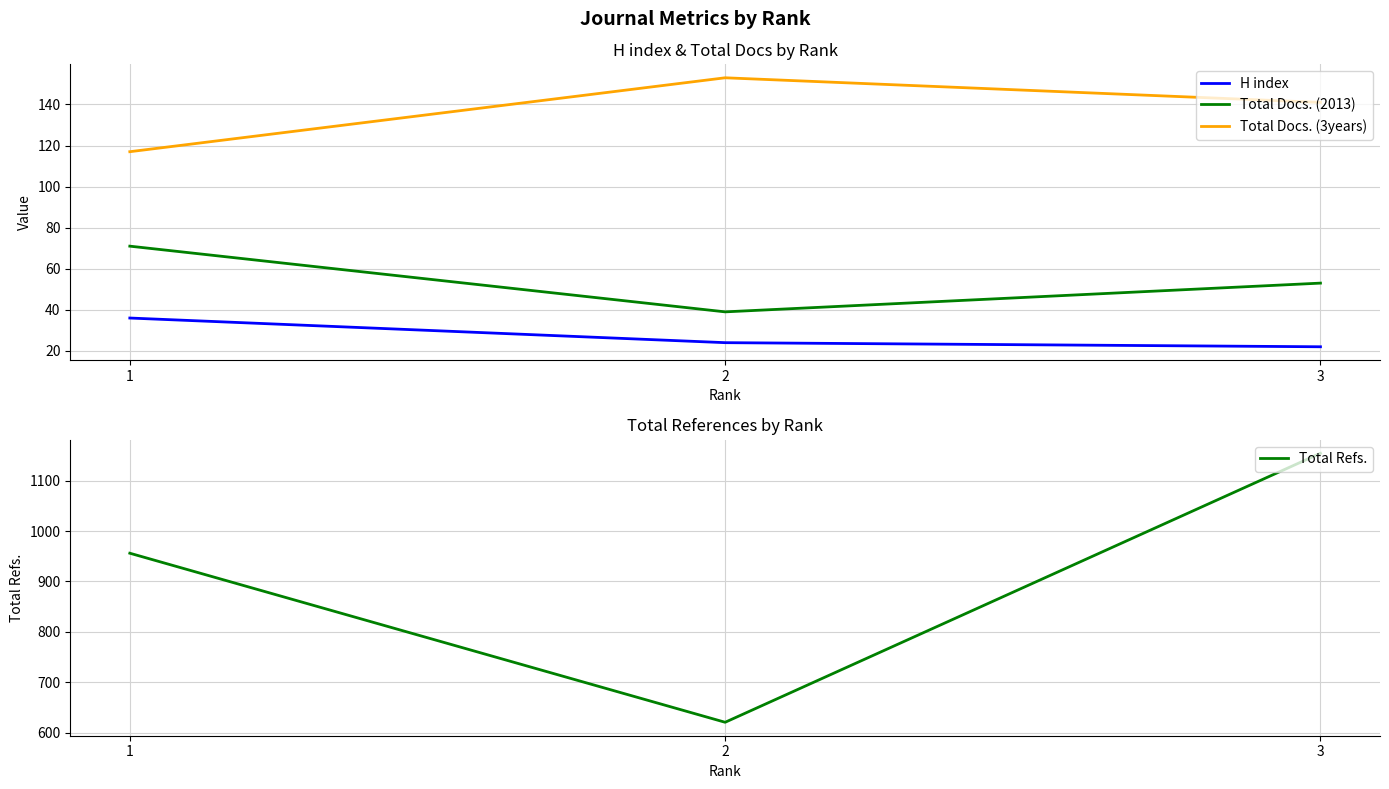

Reading left to right, transcribe all the data shown in this chart.

H index: 1=36	2=24	3=22
Total Docs. (2013): 1=71	2=39	3=53
Total Docs. (3years): 1=117	2=153	3=141
Total Refs.: 1=956	2=621	3=1154